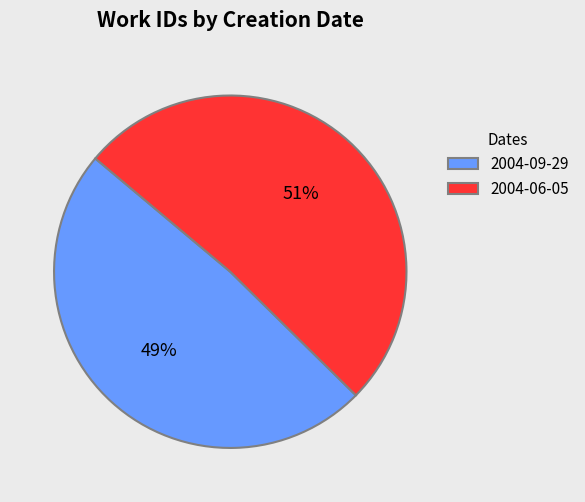

What is the ratio of the value at 2004-09-29 to the value at 2004-06-05?

1.0